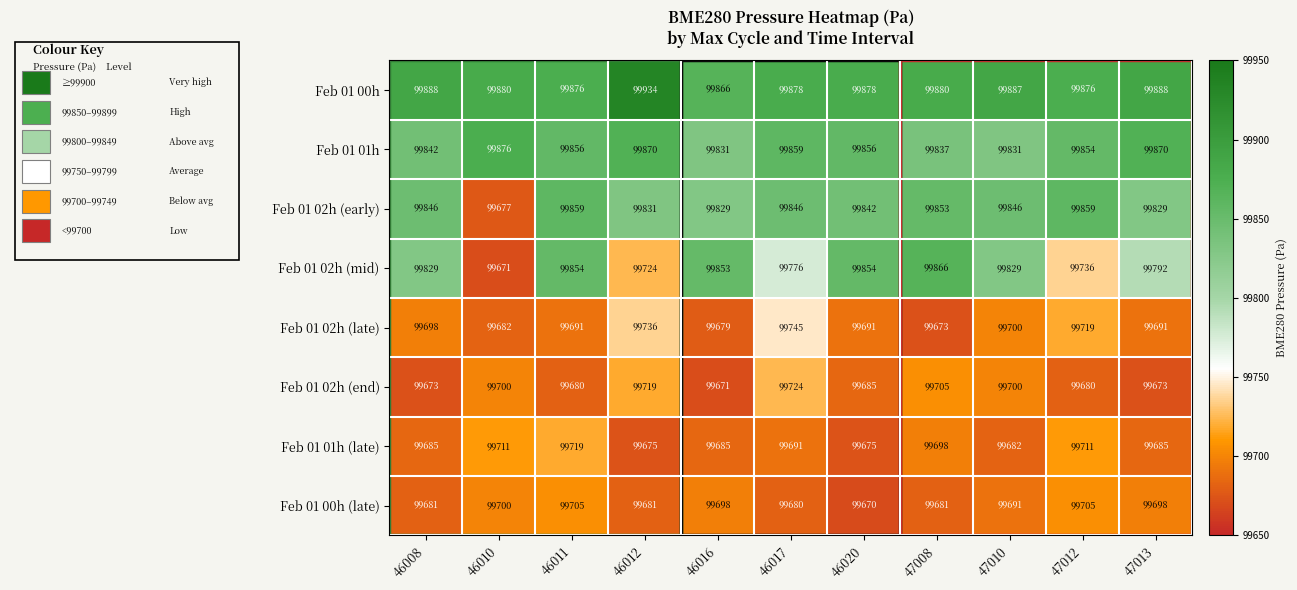

List the series in order of their peak value, highest first.

Feb 01 00h, Feb 01 01h, Feb 01 02h (mid), Feb 01 02h (early), Feb 01 02h (late), Feb 01 02h (end), Feb 01 01h (late), Feb 01 00h (late)